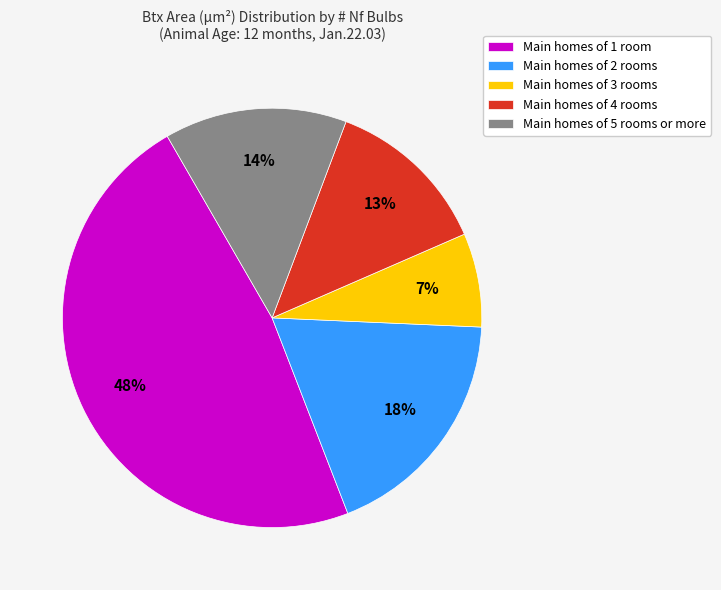

How many segments does this pie chart have?

5